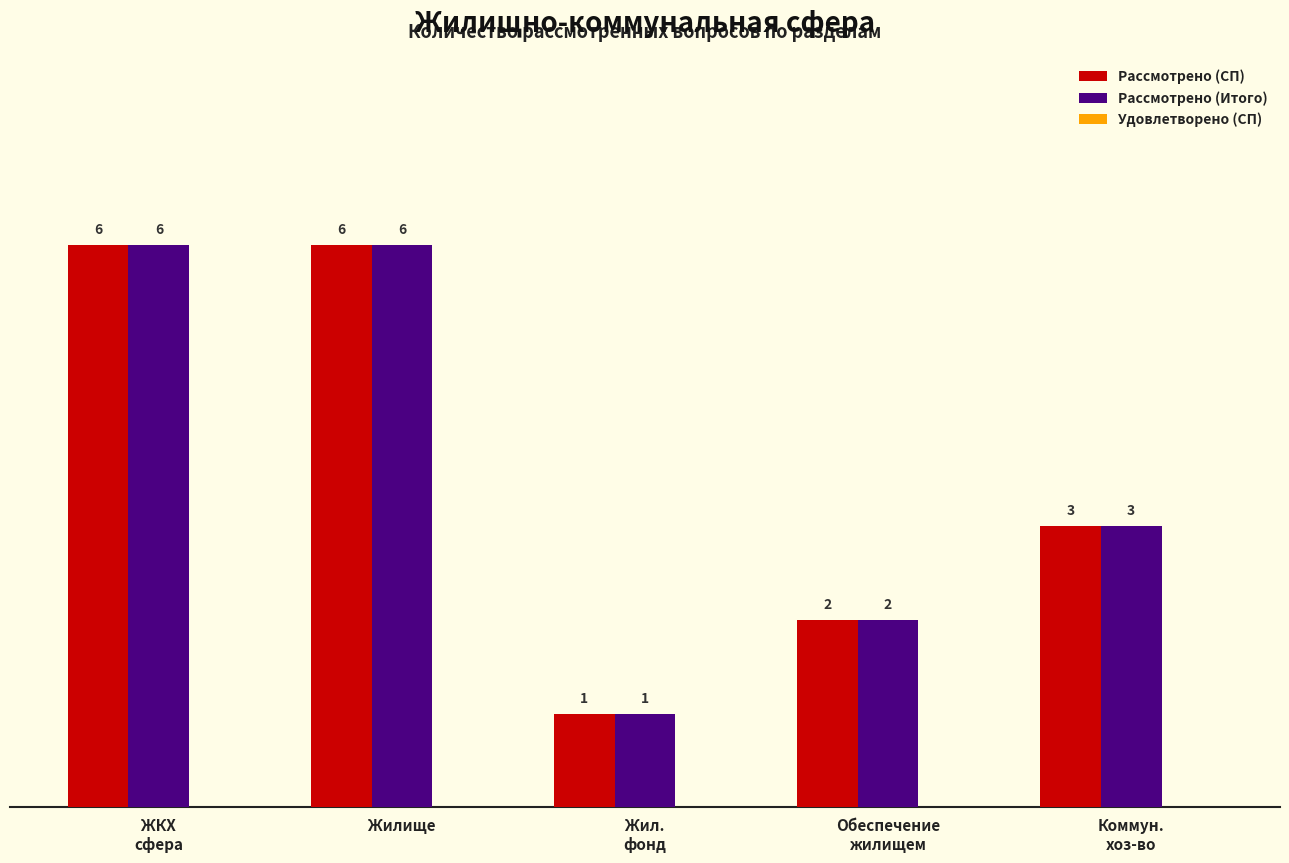

How many Рассмотрено (Итого) values are between 2 and 6?

4